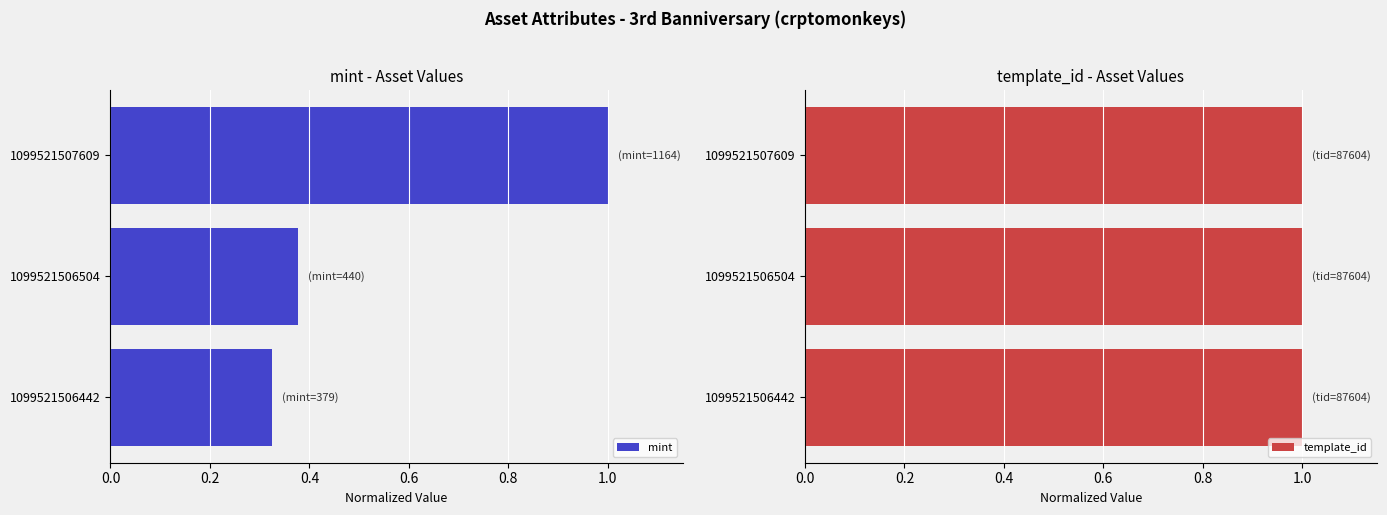

Which series has the largest range (max minus min)?

mint